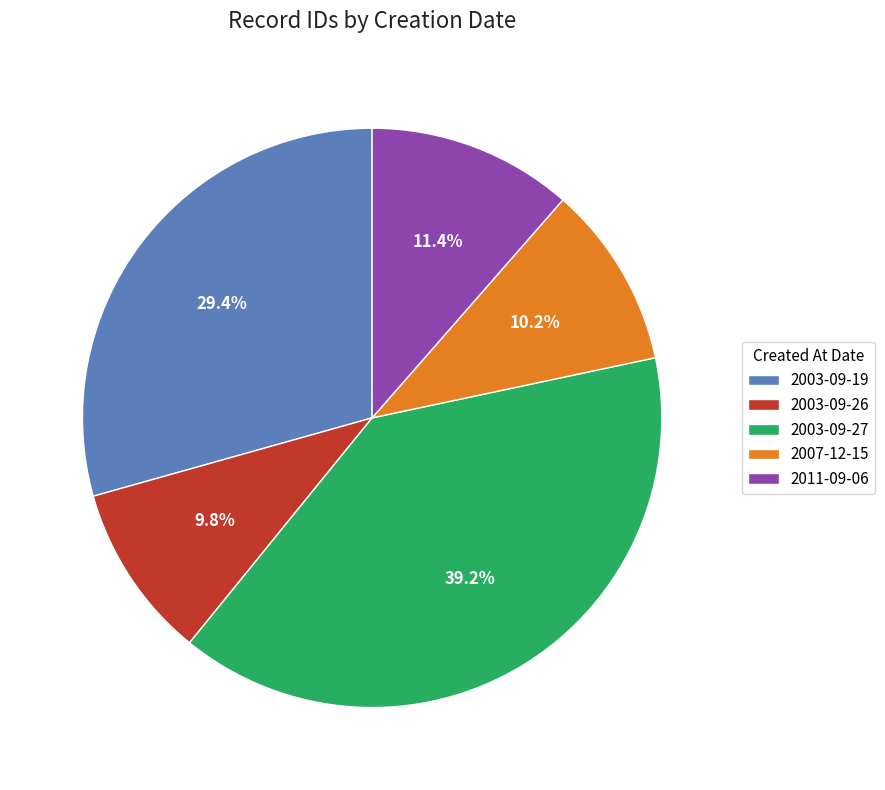

To the nearest percent, what is the average slice percentage?

20%